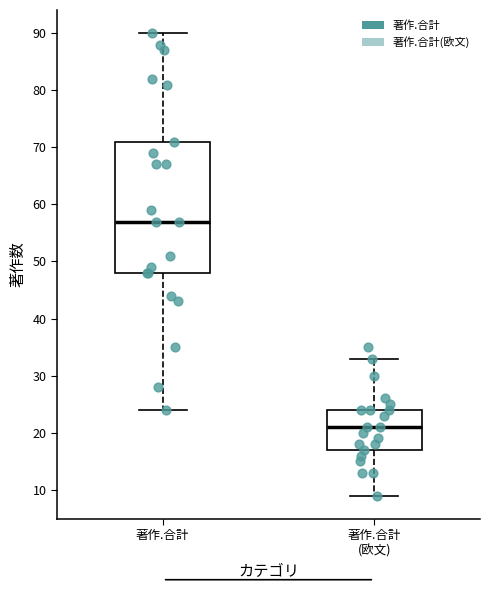

Reading left to right, read every box against the y-axis: the position of its median line, the range the box covers, and the ends of its whiskers. The values are not printed on the chart, so give them approximately, as read against the axis.

著作.合計: median 57, box 48 to 71, whiskers 24 to 90
著作.合計 (欧文): median 21, box 17 to 24, whiskers 9 to 33